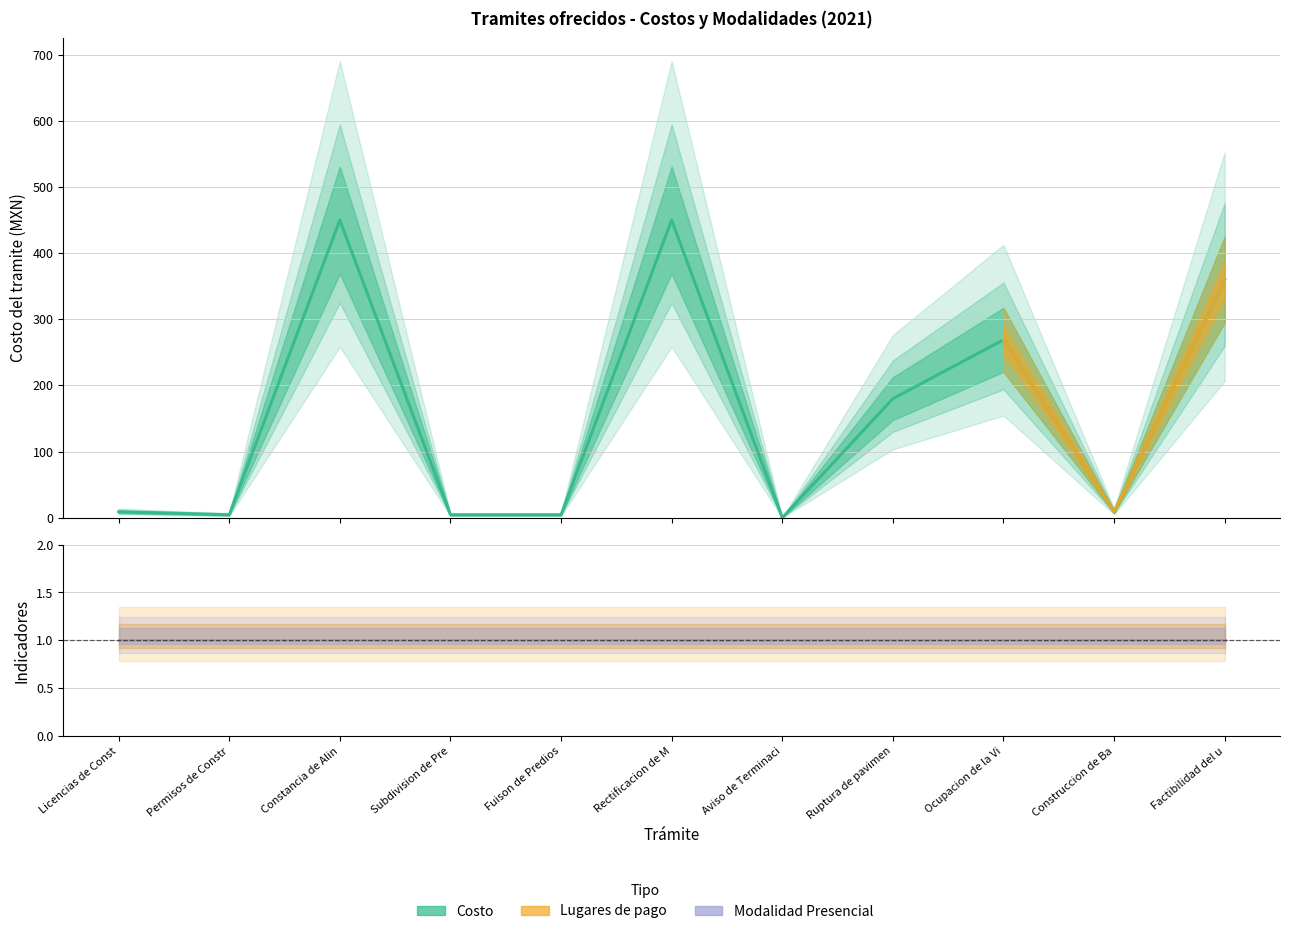

Count the number of data series in this chart.

3